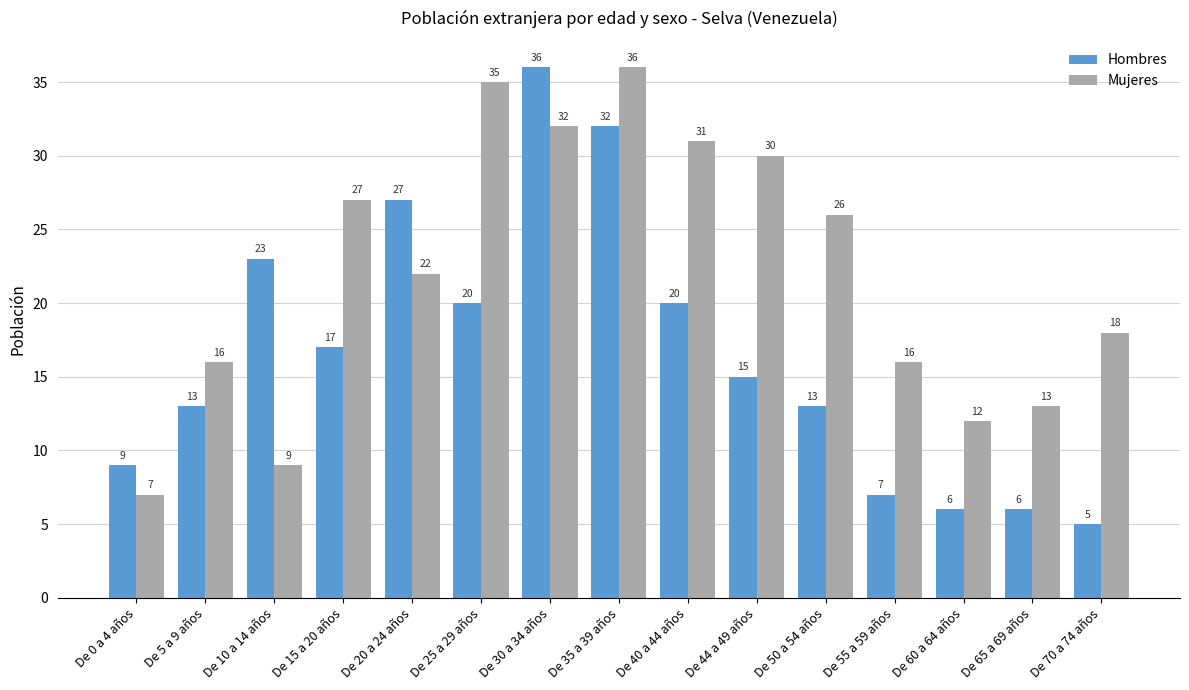

What is the value of the Hombres bar at the 14th from the left?

6